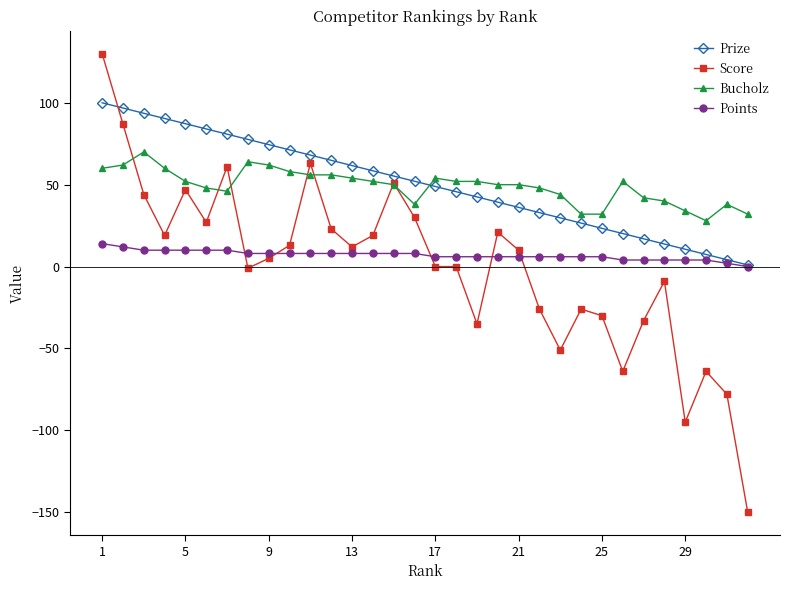

What is the maximum value for Score?

130.0